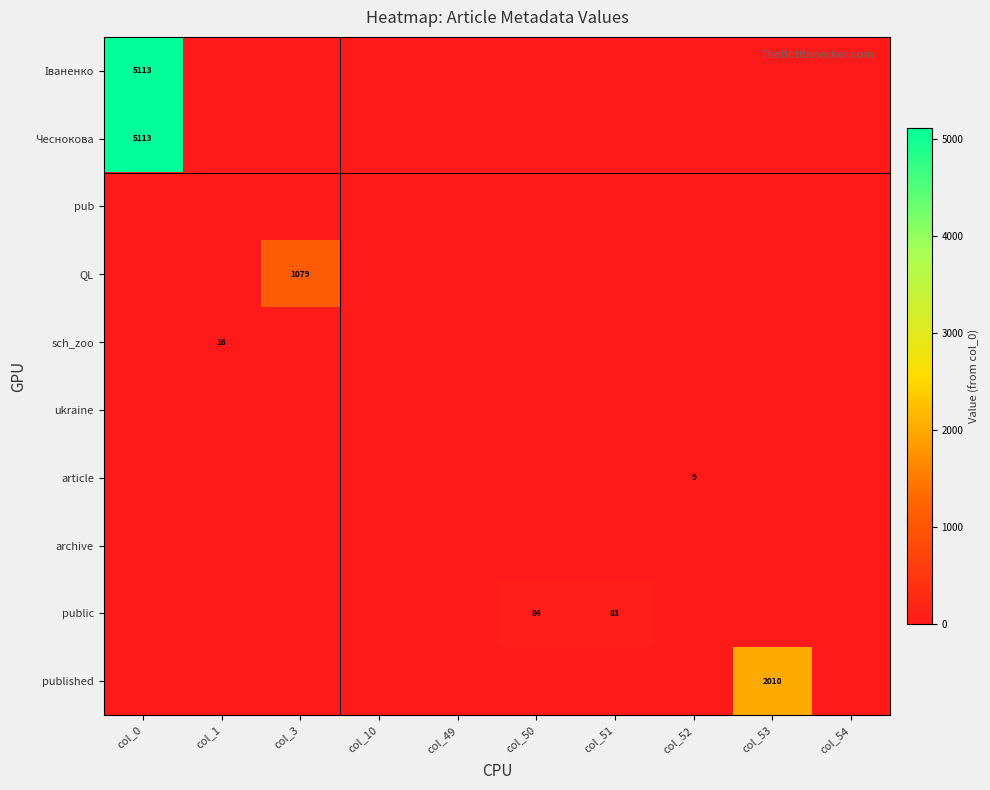

True or false: QL has a value of 0 at col_49.

True